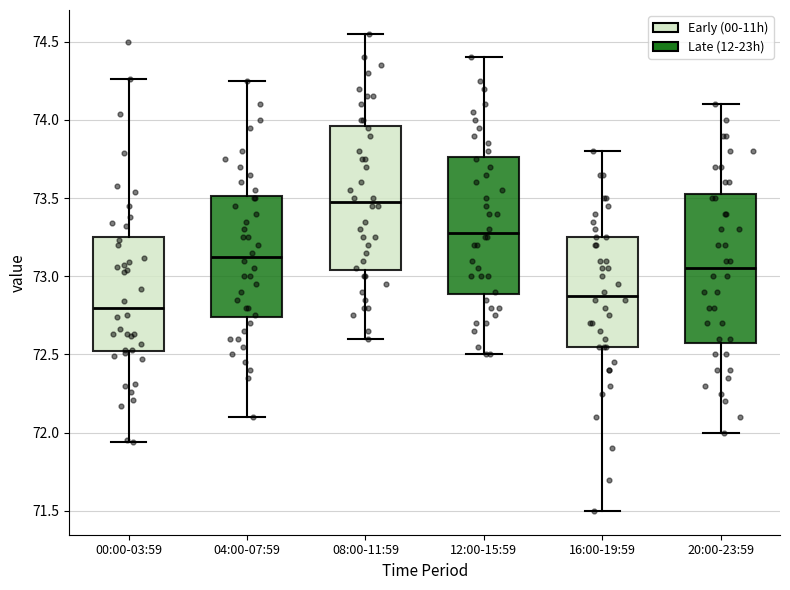

Which box has the highest median line?

08:00-11:59